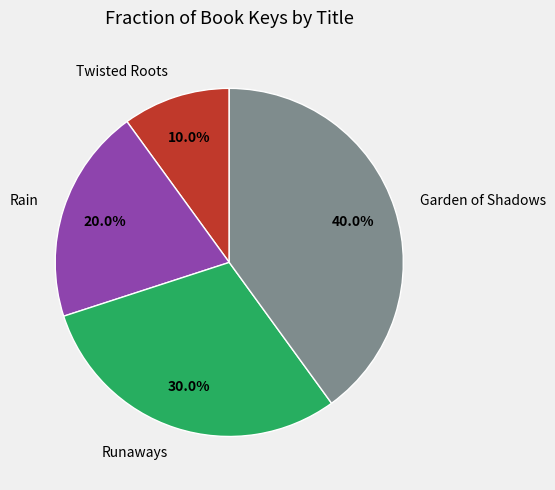

How many slices are in this pie chart?

4